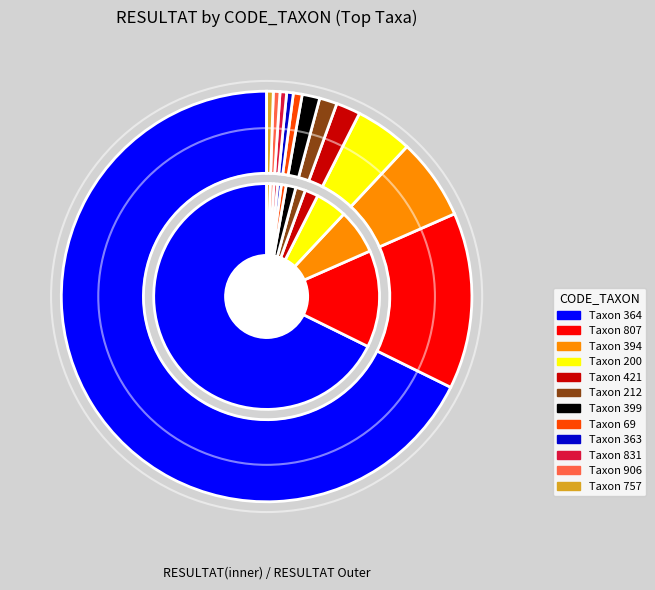

Does 364(B) account for over 50% of the chart?

Yes